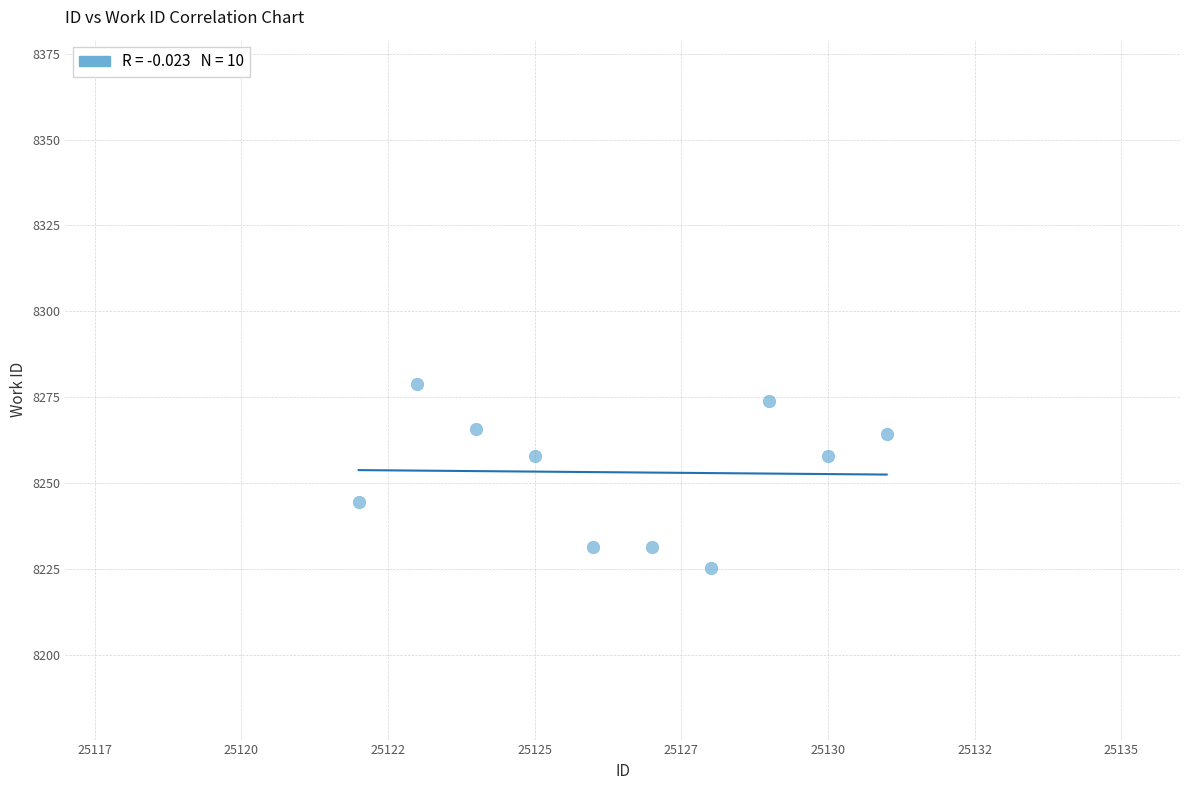

What is the average Y value?

8253.2